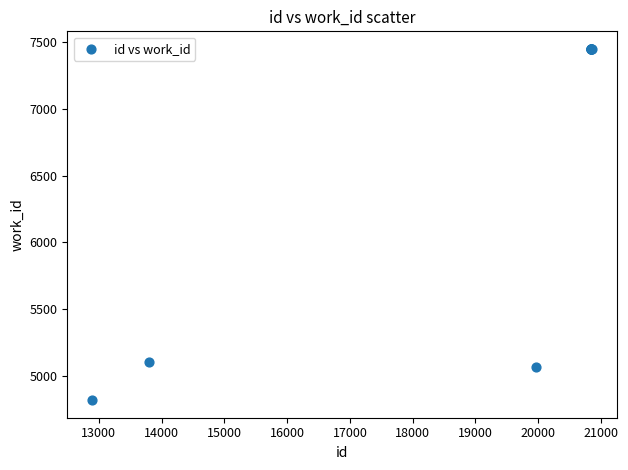

What Y value in the scatter plot is closest to 6134?

5106